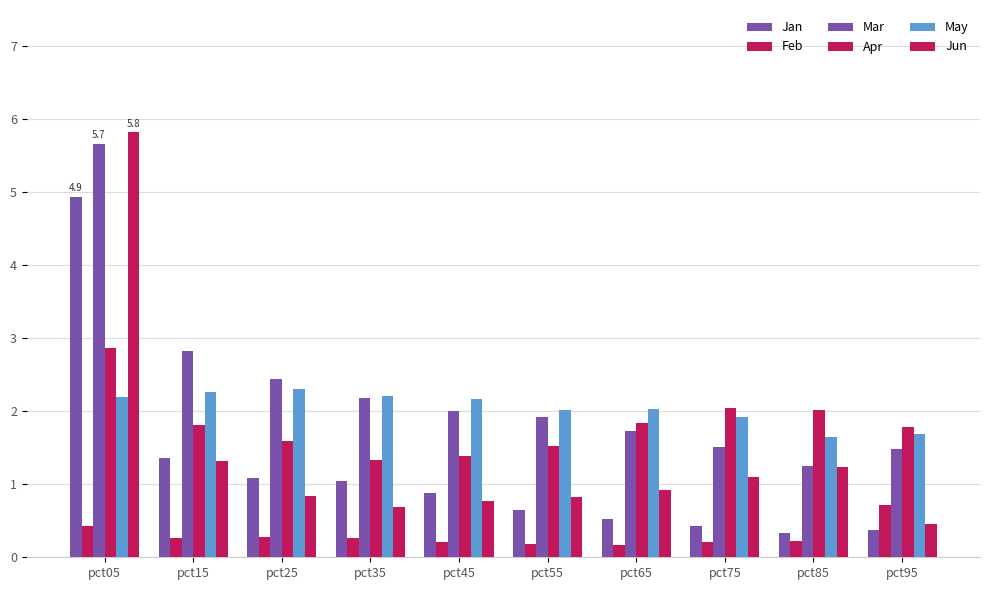

What is the lowest value of the Jan series?

0.3